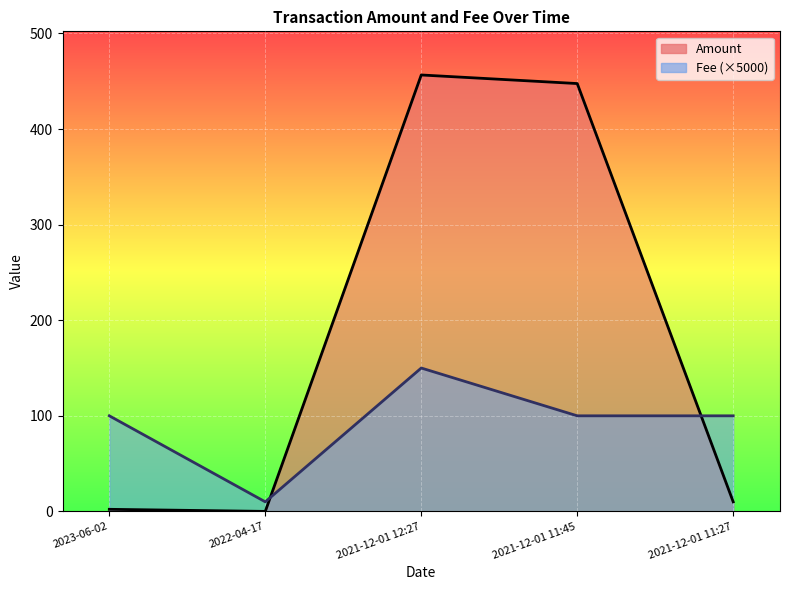

Count the number of data series in this chart.

2